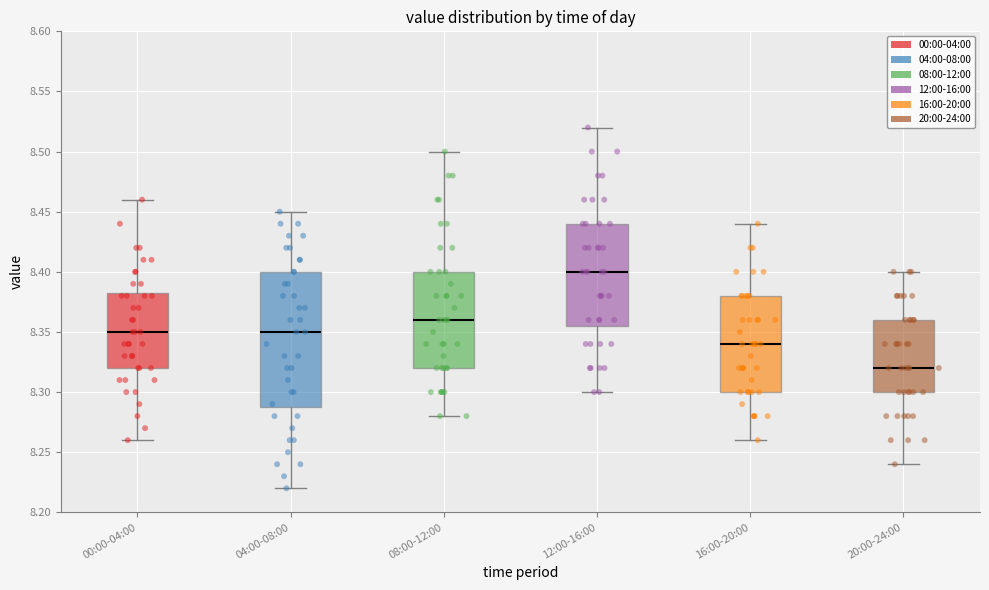

Which box's median line is the lowest?

20:00-24:00